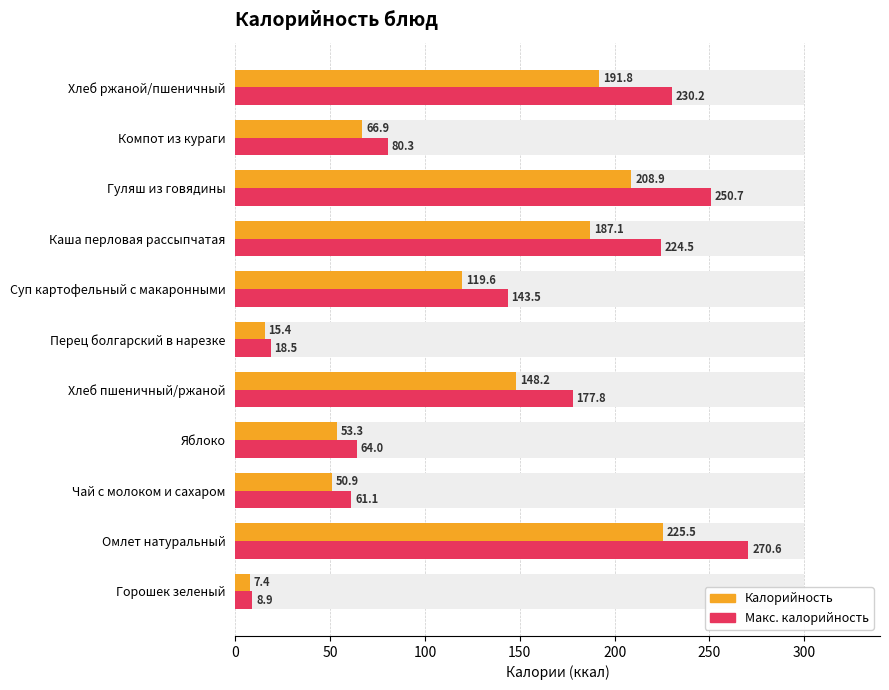

True or false: Макс. калорийность has a value of 10.2 at Перец болгарский в нарезке.

False